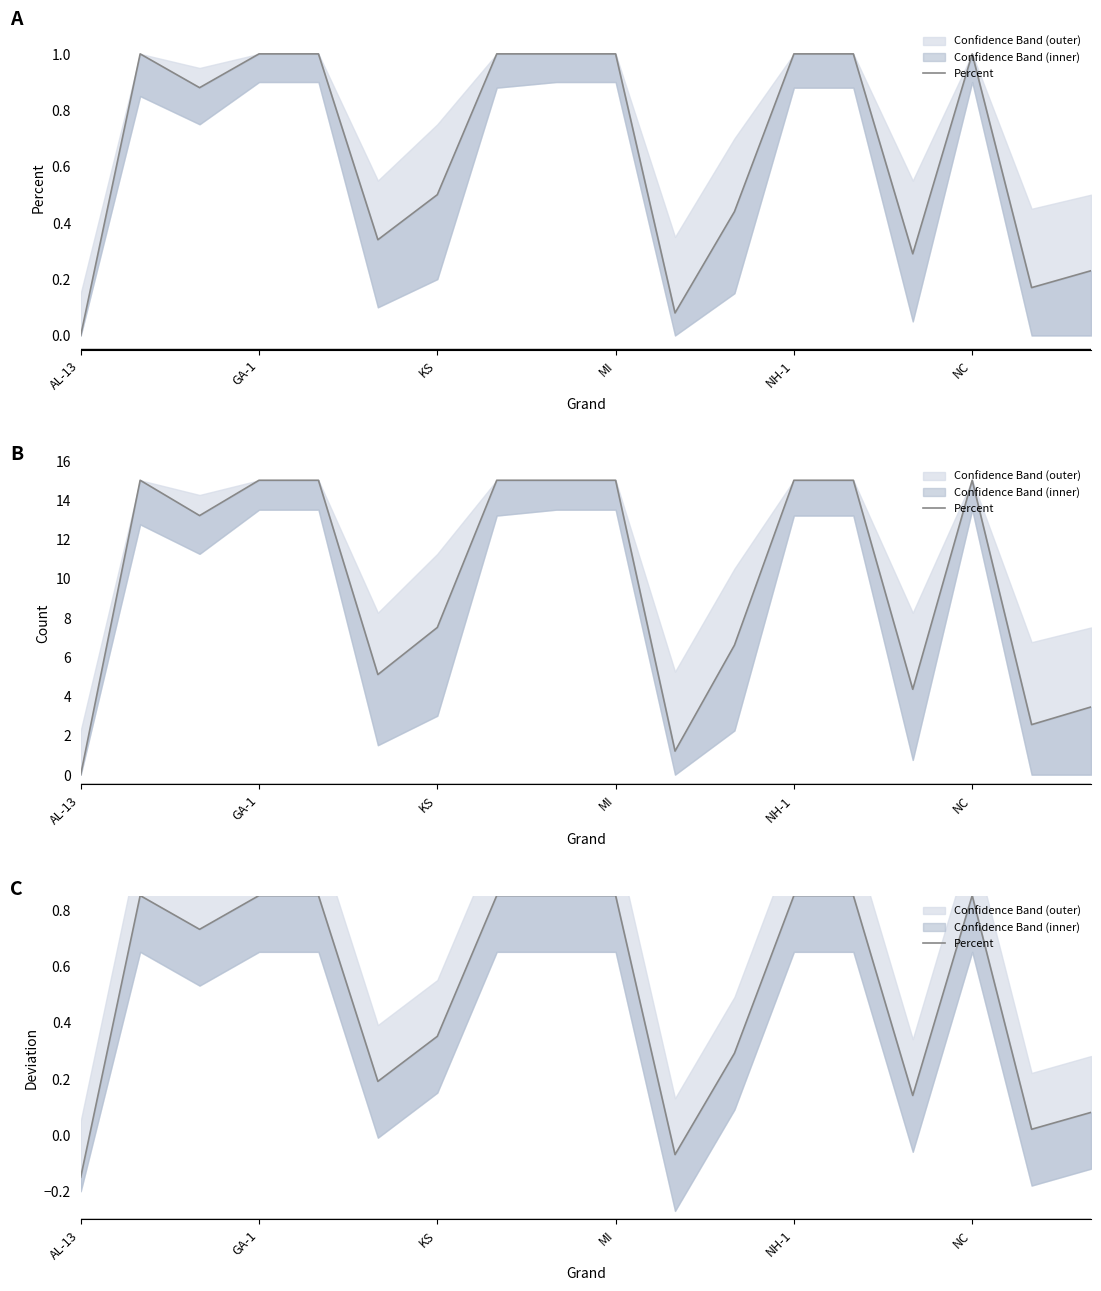

Which category has the highest value across all series?

GA-1